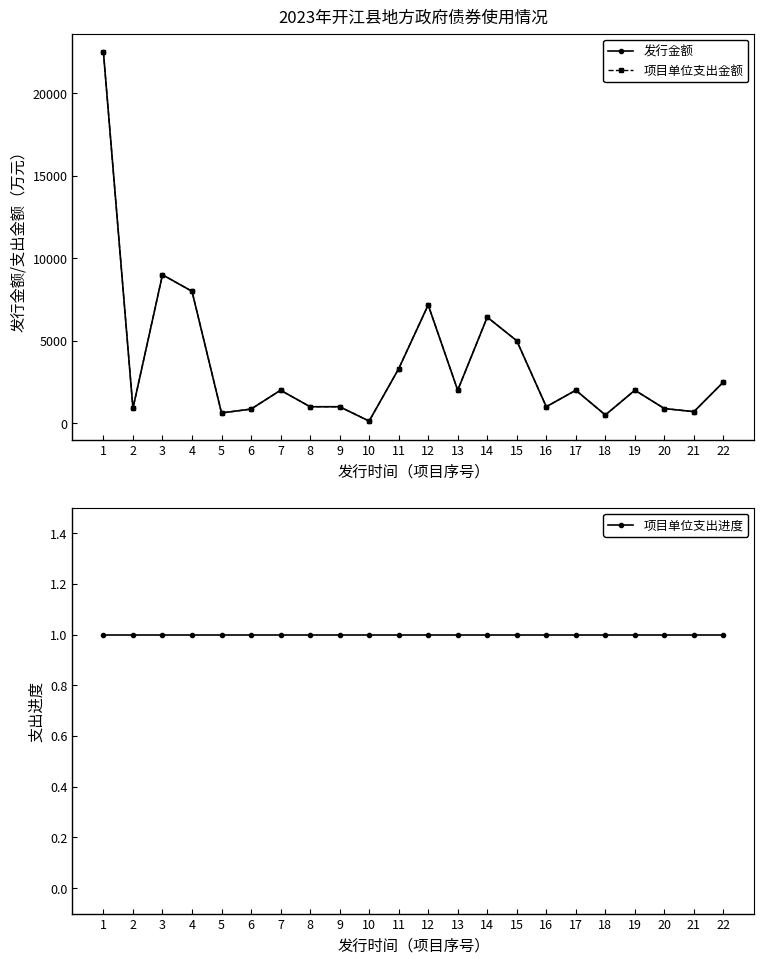

What are all the series names shown in the legend?

发行金额, 项目单位支出金额, 项目单位支出进度